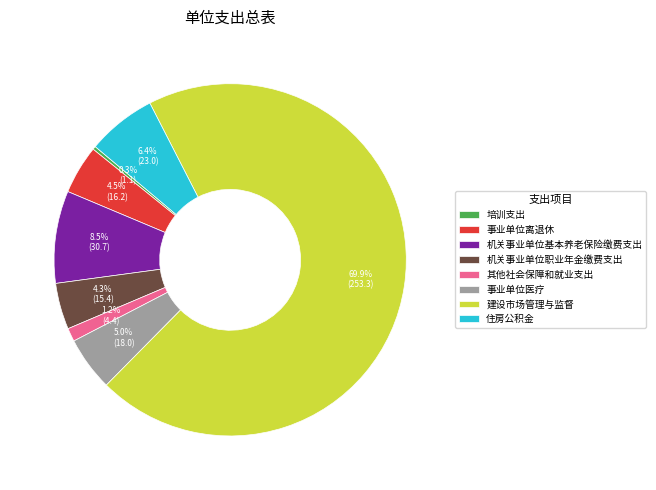

To the nearest percent, what is the difference between the 建设市场管理与监督 and 机关事业单位基本养老保险缴费支出 slice percentages?

61%